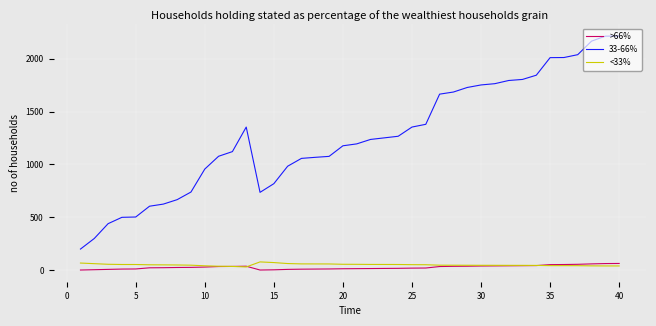

Does the chart display data point markers on the line(s)?

No